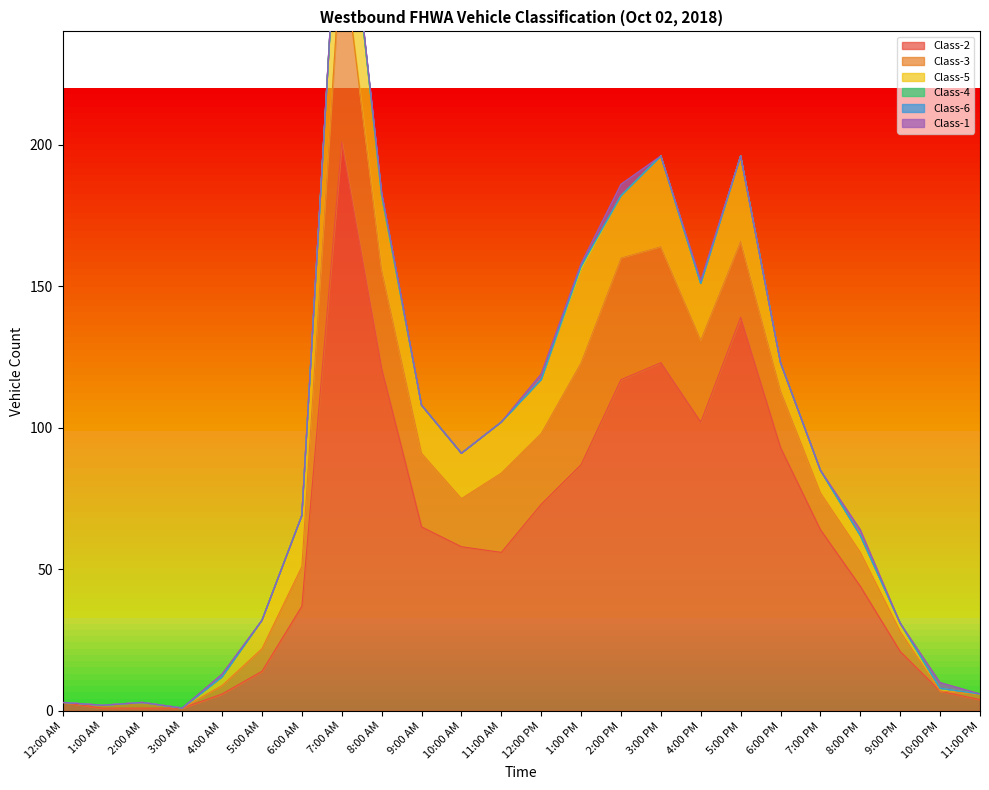

The value of Class-1 at 1:00 AM is 0. True or false?

True